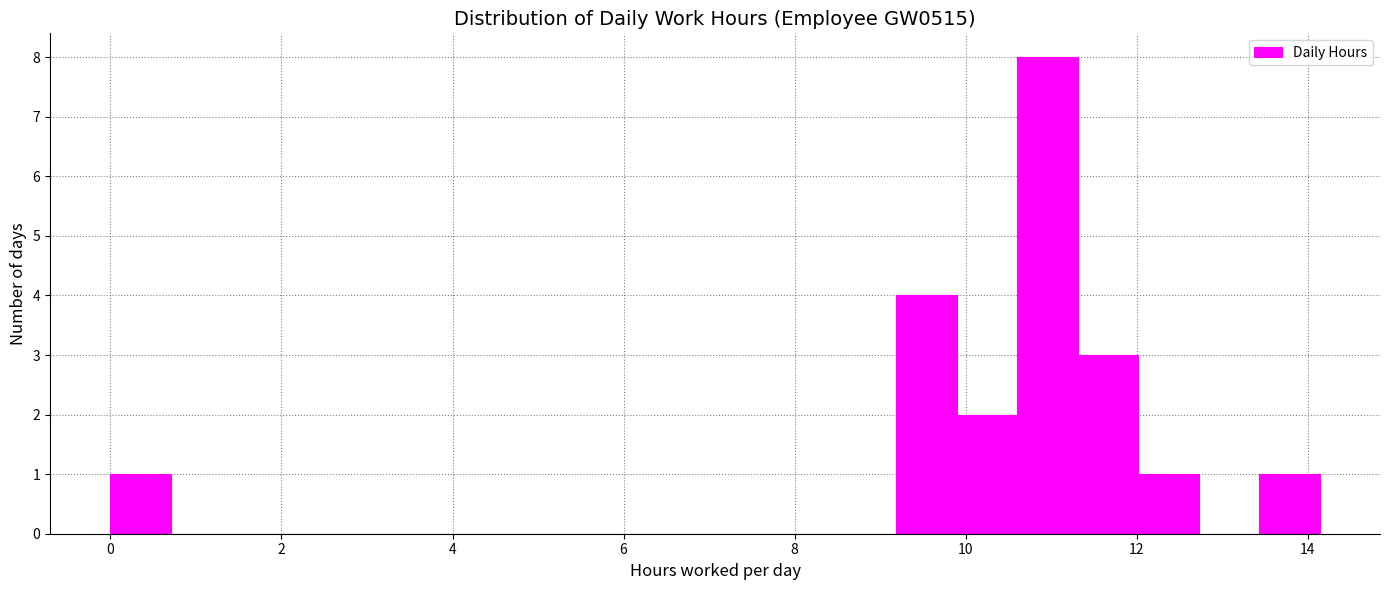

Around what value on the x-axis is the tallest bar? Give the approximate position of its centre, as read against the axis.

11.0